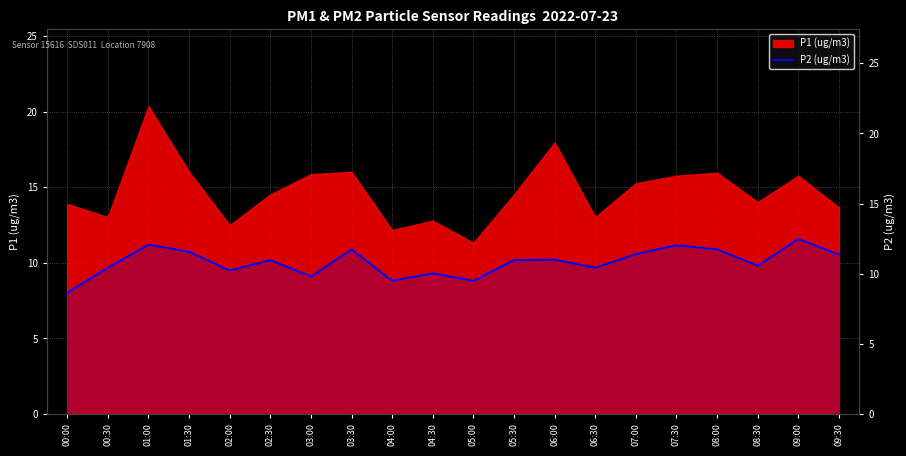

Reading right to left, what are all the values shown in this chart?

11.4	12.5	10.6	11.7	12.0	11.4	10.4	11.0	11.0	9.5	10.0	9.5	11.7	9.8	11.0	10.2	11.6	12.1	10.4	8.6